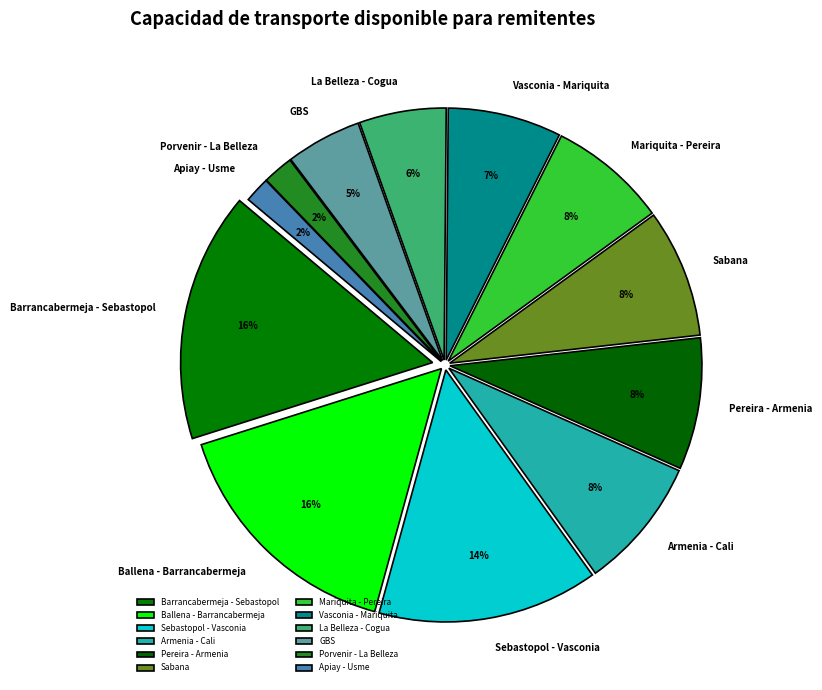

Which has a higher value, Porvenir - La Belleza or Sebastopol - Vasconia?

Sebastopol - Vasconia